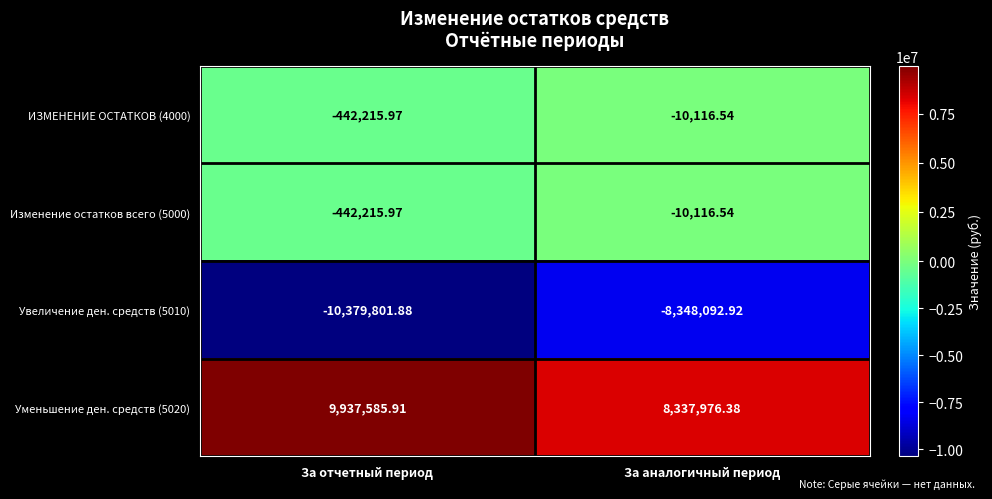

Rank the categories by ИЗМЕНЕНИЕ ОСТАТКОВ (4000) value from lowest to highest.

За отчетный период, За аналогичный период